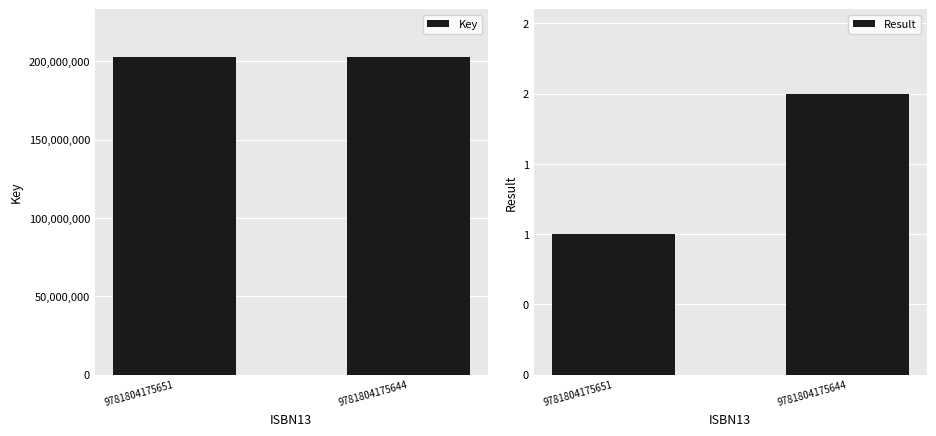

How many groups of bars are there?

2